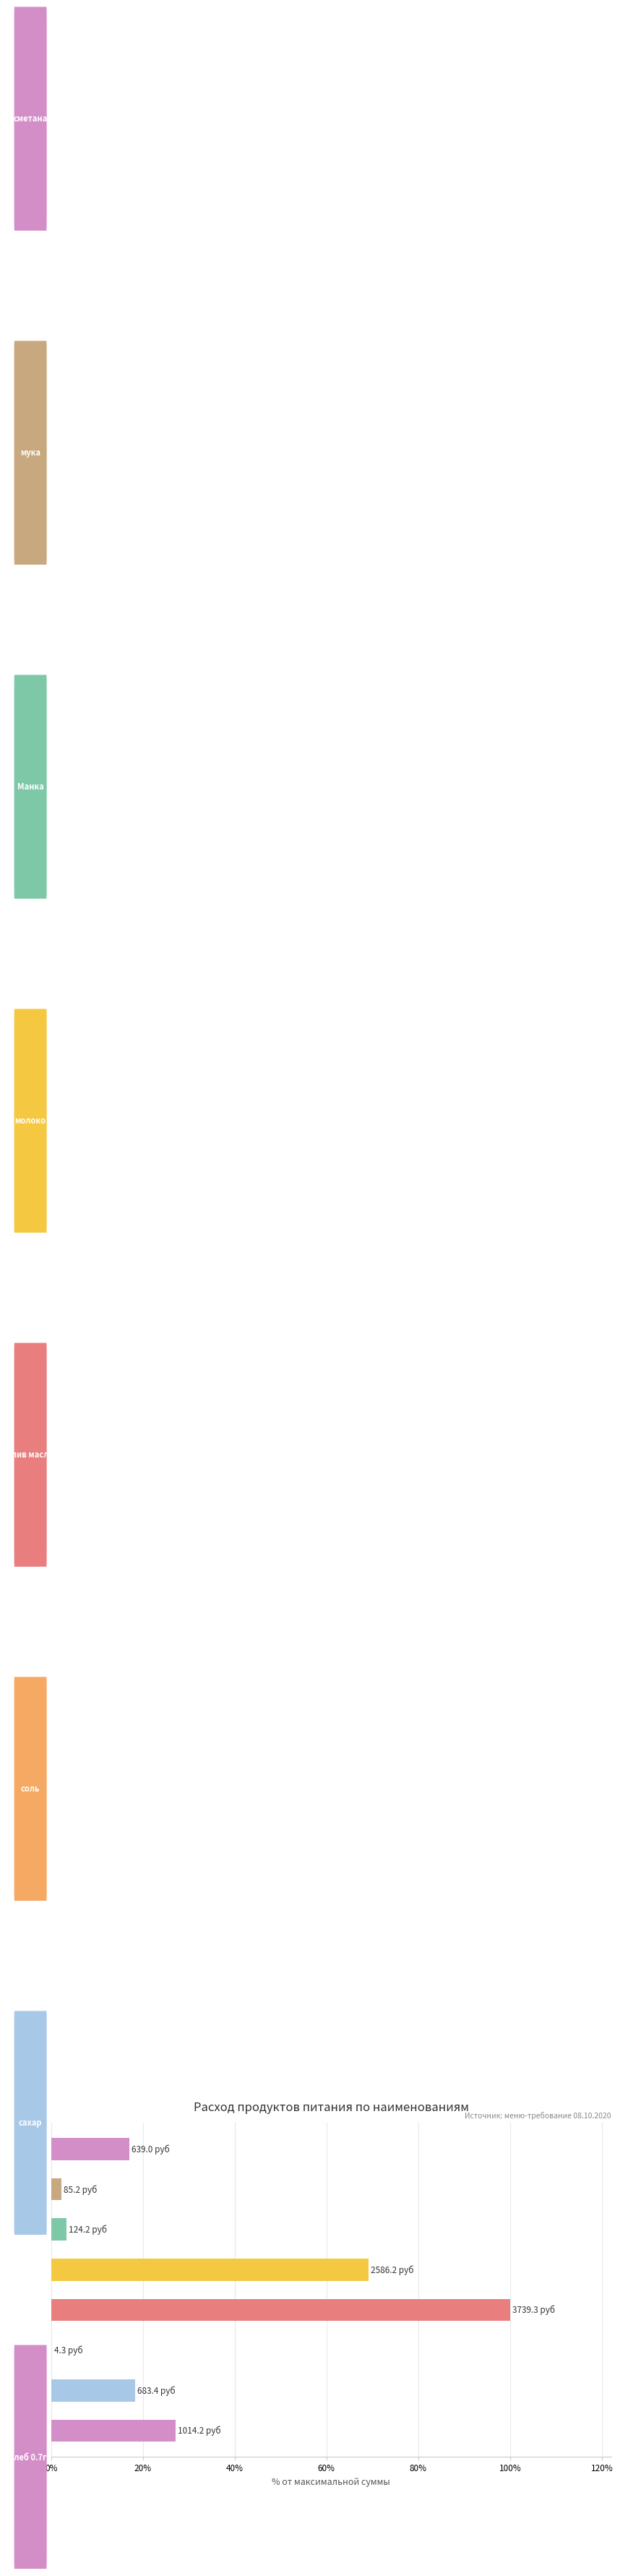

What is the sum of all values?

237.4